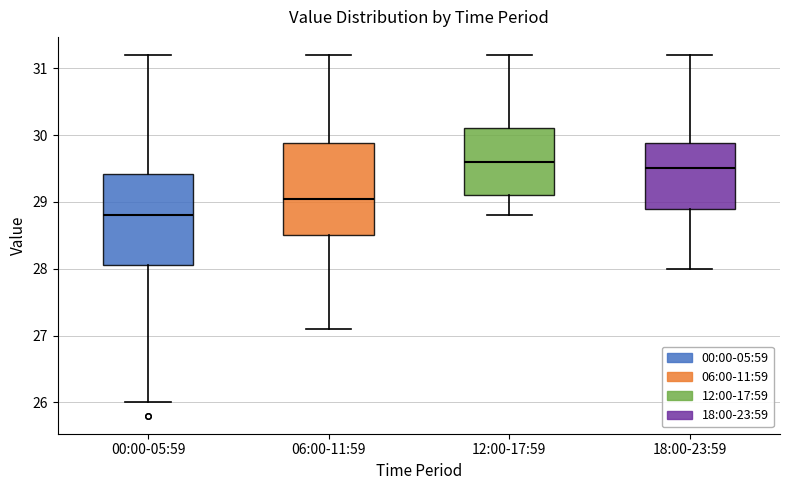

Reading left to right, read every box against the y-axis: the position of its median line, the range the box covers, and the ends of its whiskers. The values are not printed on the chart, so give them approximately, as read against the axis.

00:00-05:59: median 28.8, box 28.1 to 29.4, whiskers 26.0 to 31.2
06:00-11:59: median 29.1, box 28.5 to 29.9, whiskers 27.1 to 31.2
12:00-17:59: median 29.6, box 29.1 to 30.1, whiskers 28.8 to 31.2
18:00-23:59: median 29.5, box 28.9 to 29.9, whiskers 28.0 to 31.2